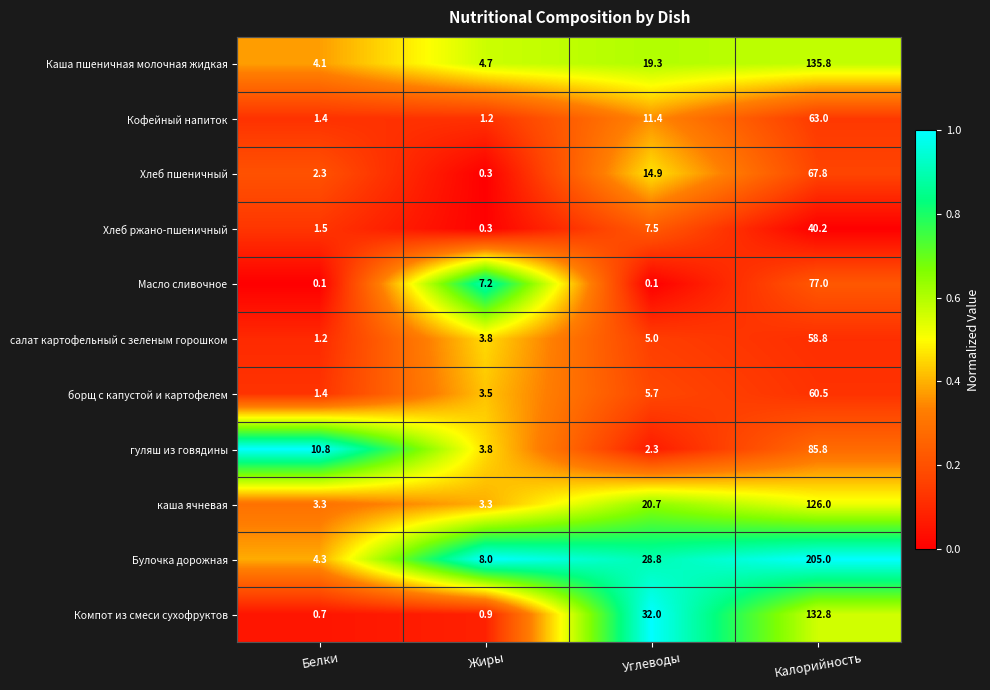

List the series in order of their peak value, highest first.

Булочка дорожная, Каша пшеничная молочная жидкая, Компот из смеси сухофруктов, каша ячневая, гуляш из говядины, Масло сливочное, Хлеб пшеничный, Кофейный напиток, борщ с капустой и картофелем, салат картофельный с зеленым горошком, Хлеб ржано-пшеничный